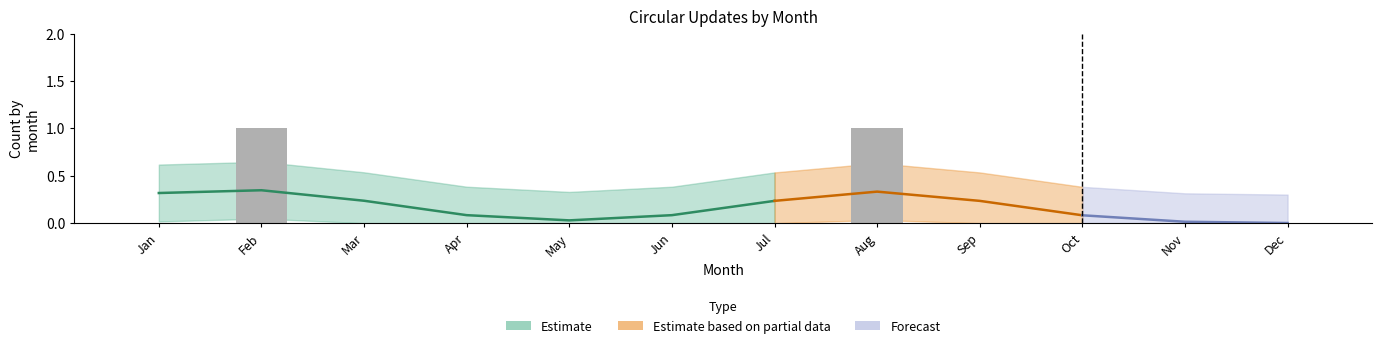

True or false: the data shows 1 at Jun.

False